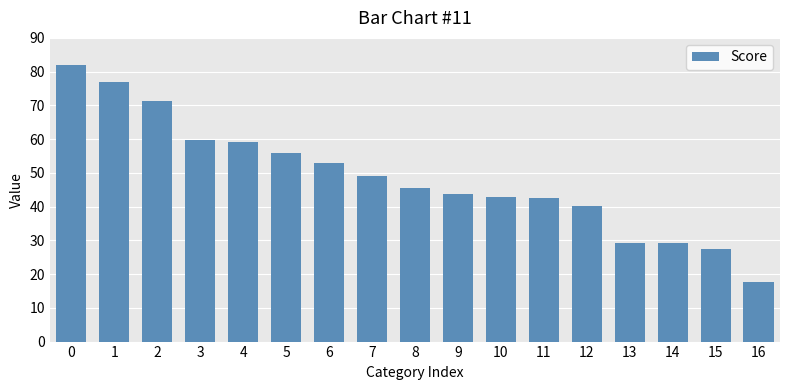

How many bars are there in total?

17